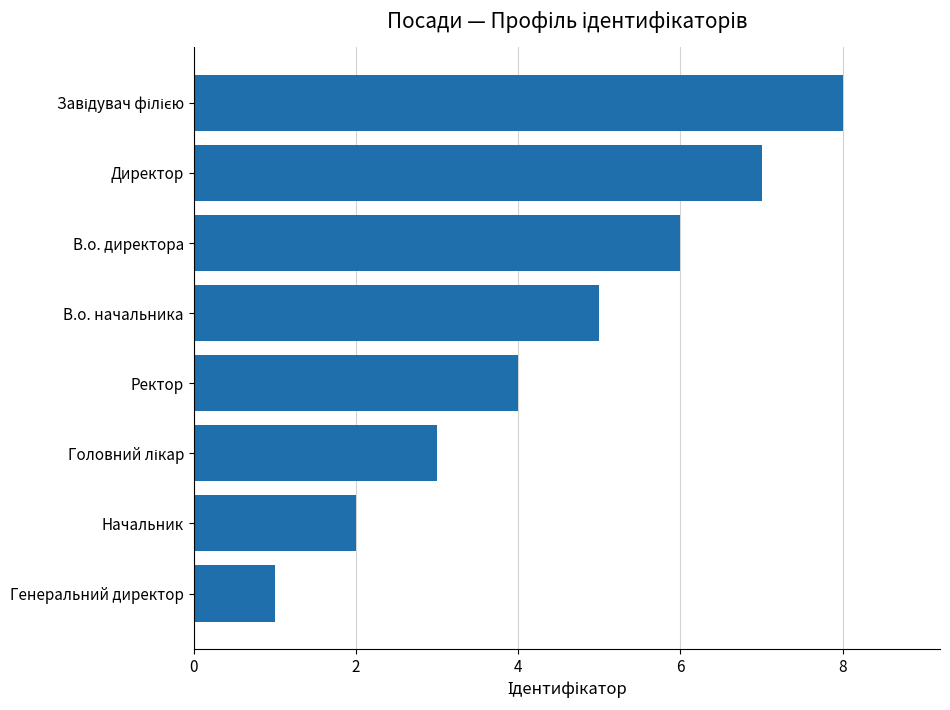

Approximately how many times larger is the value at В.о. директора compared to Начальник?

3.0